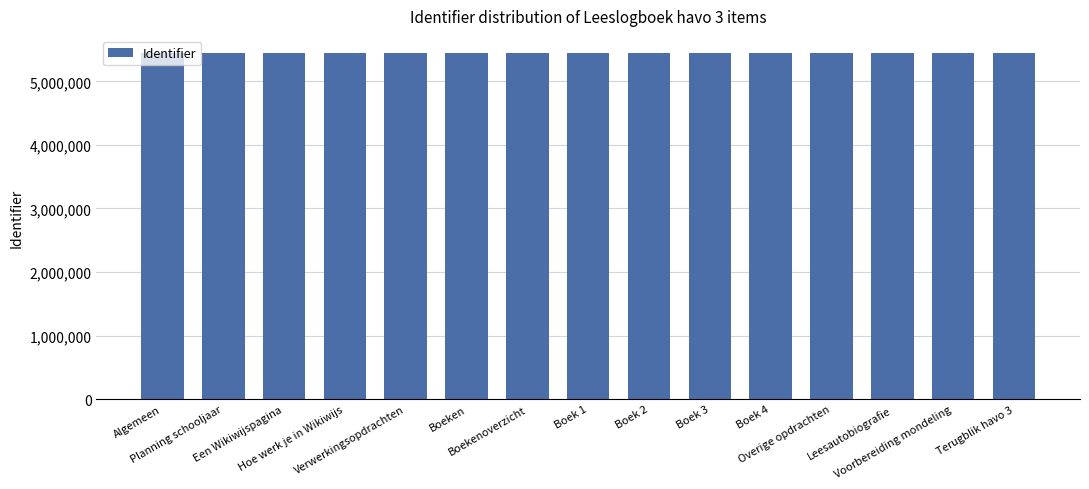

What is the minimum value shown in the chart?

5442416